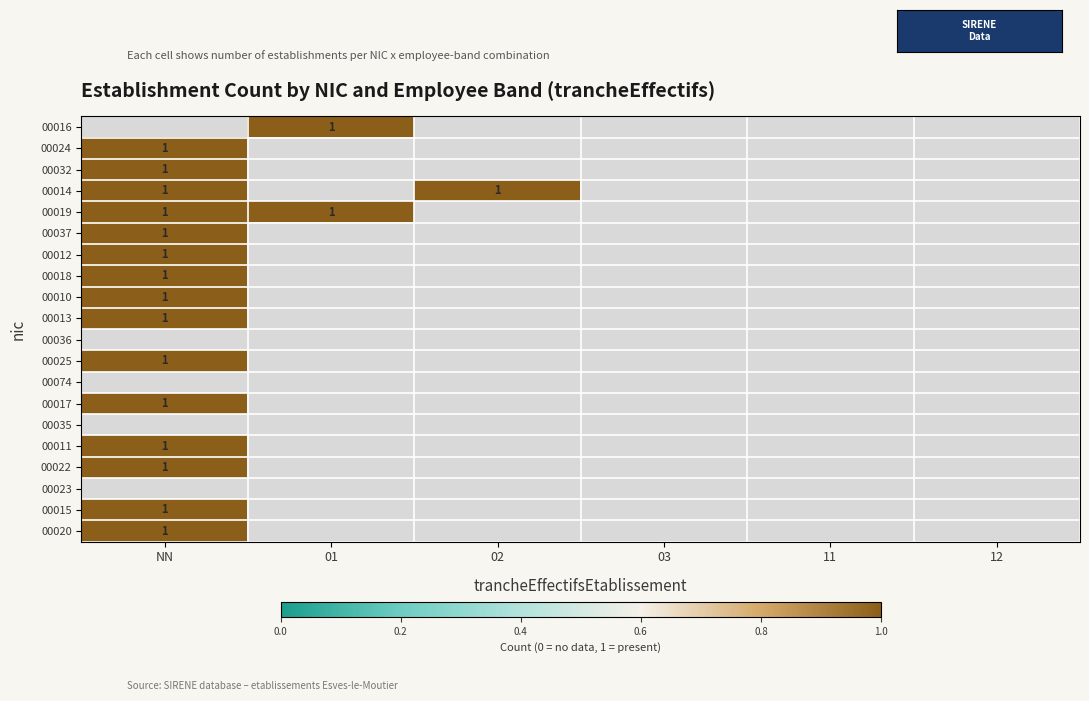

Is the value of 00018 at 02 greater than the value of 00037 at 12?

No